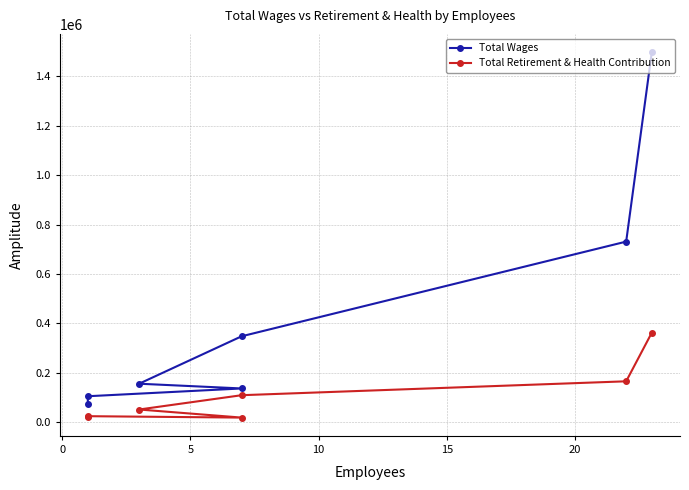

Is the value of Total Wages at 10 greater than the value of Total Retirement & Health Contribution at 20?

Yes